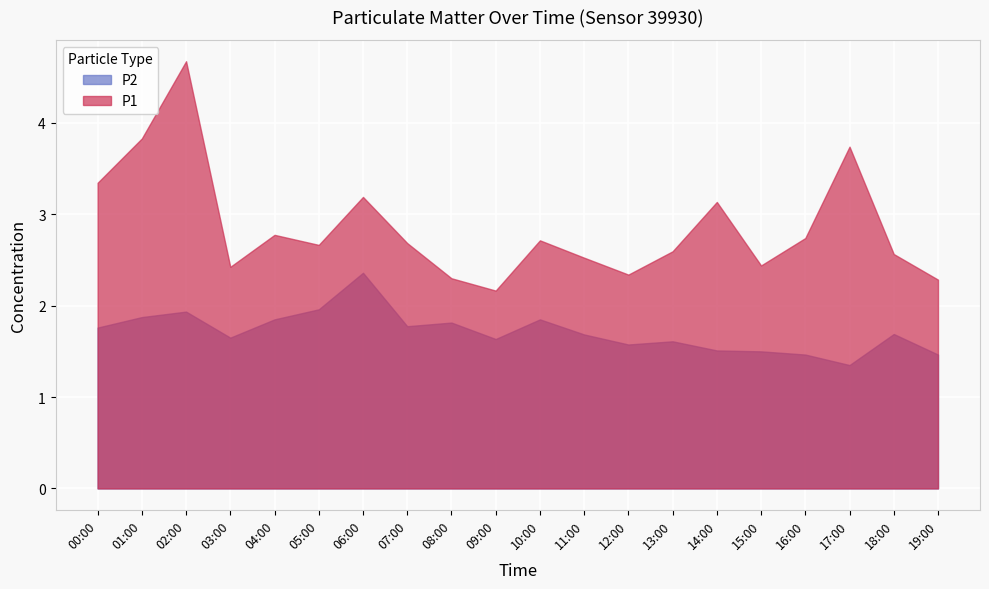

What is the total value across all series at 09:00?

3.8